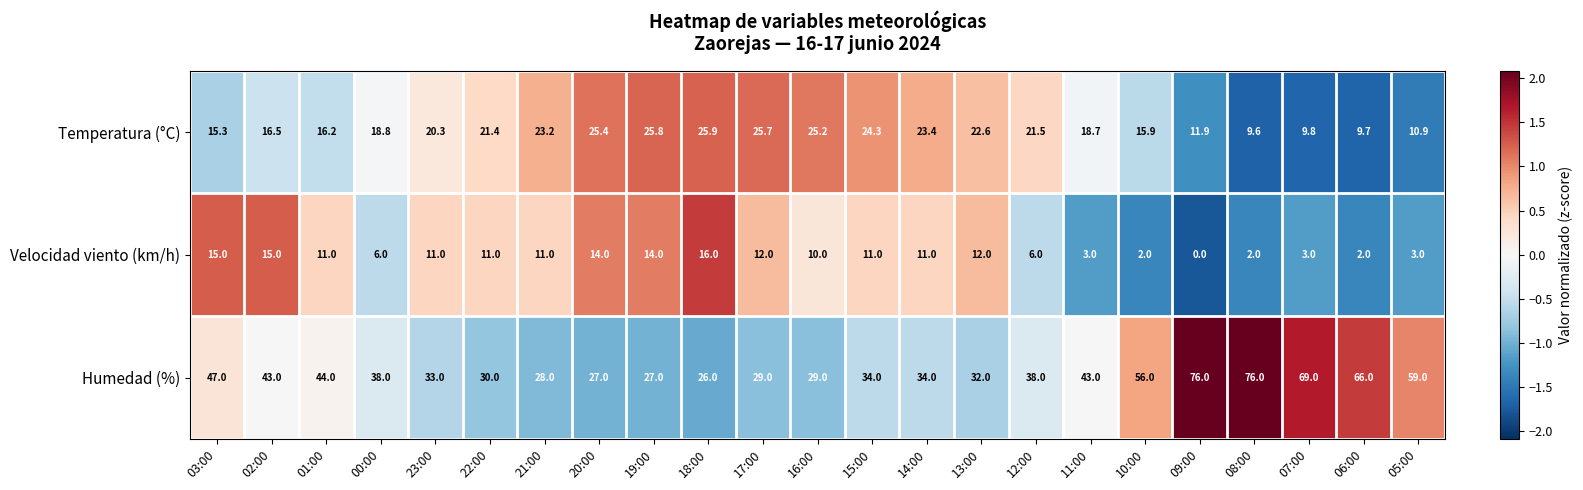

List the series in order of their peak value, lowest first.

Velocidad viento (km/h), Temperatura (°C), Humedad (%)